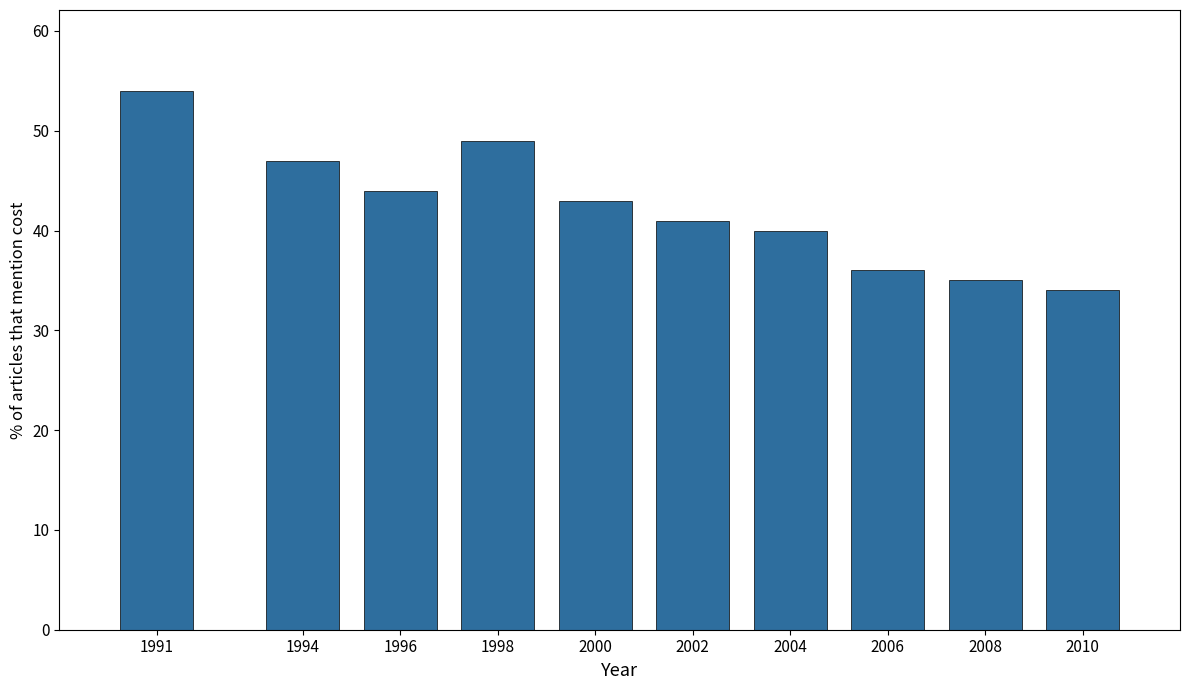

Reading right to left, what are all the values shown in this chart?

2010=34	2008=35	2006=36	2004=40	2002=41	2000=43	1998=49	1996=44	1994=47	1991=54